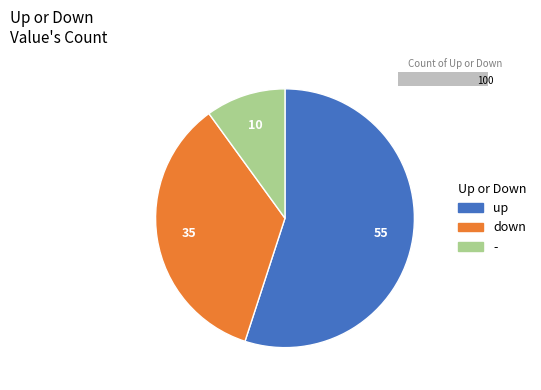

Which slice is the largest?

up